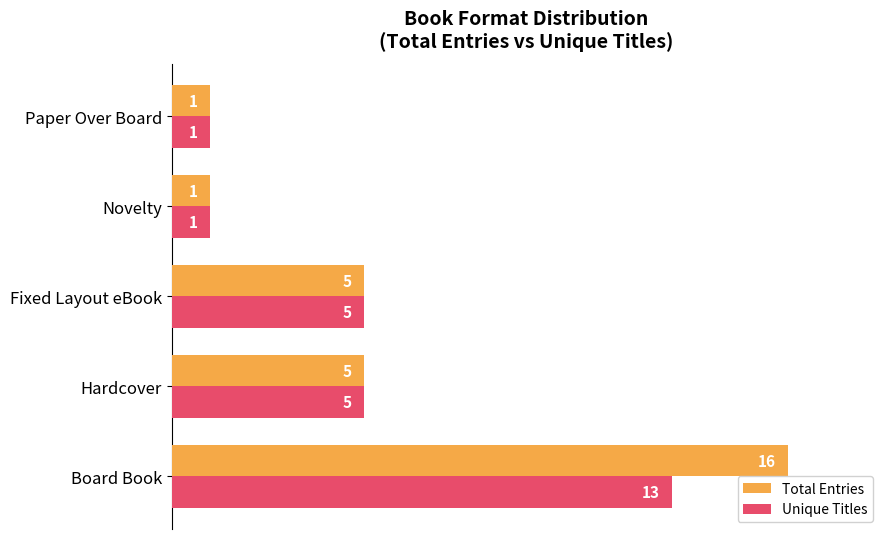

What are all the series names shown in the legend?

Total Entries, Unique Titles